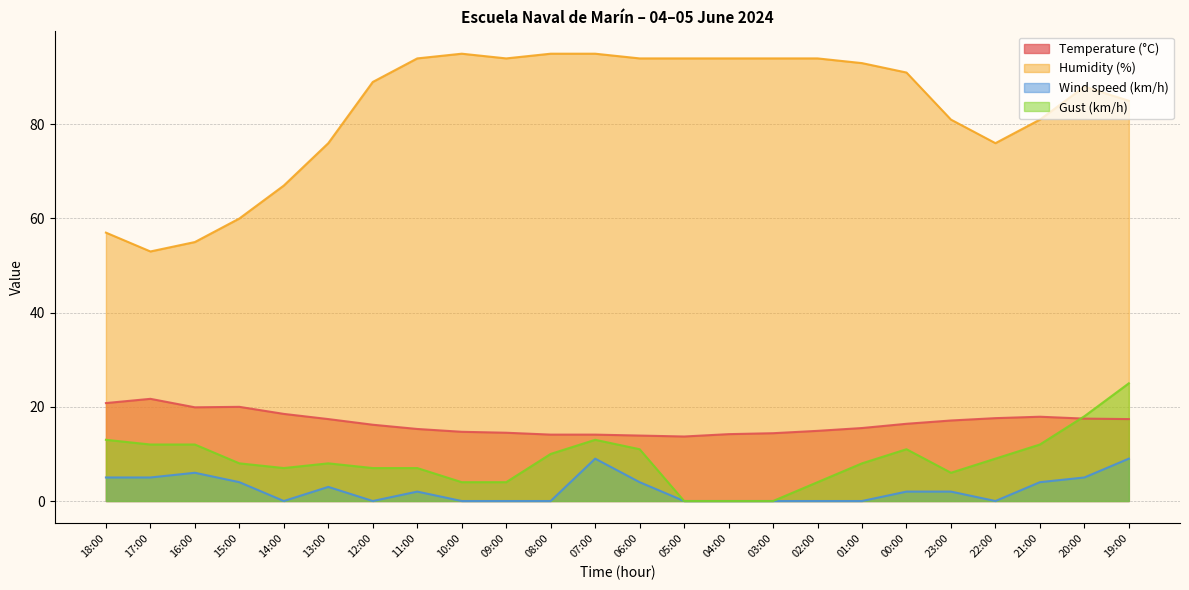

What is the average value of the Humidity (%) series?

83.1